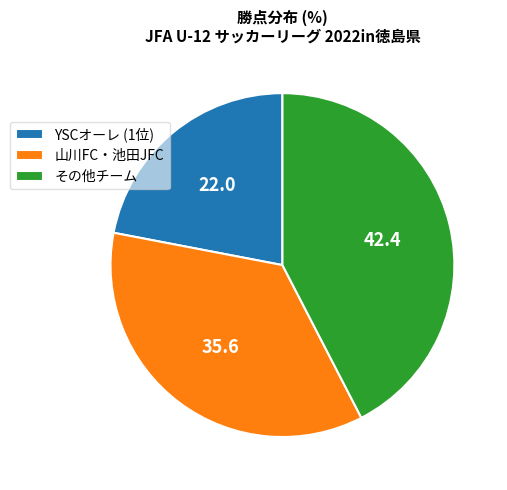

Approximately how many times larger is the value at YSCオーレ (1位) compared to 山川FC・池田JFC?

0.6